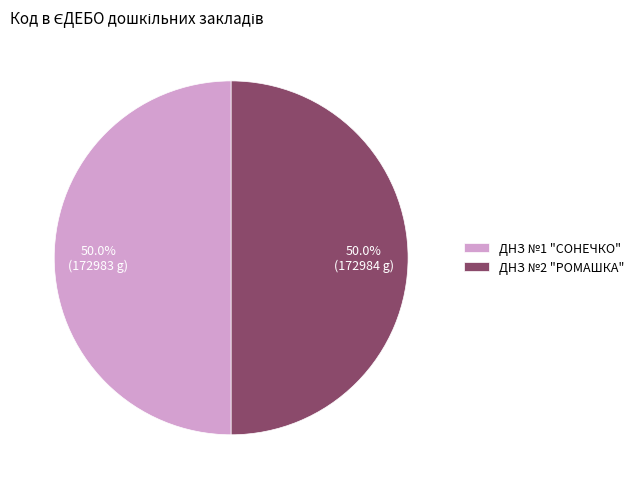

How many slices are in this pie chart?

2